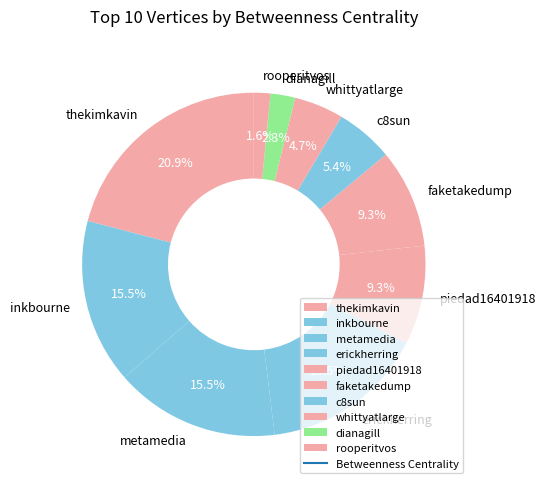

Between metamedia and c8sun, which is larger?

metamedia